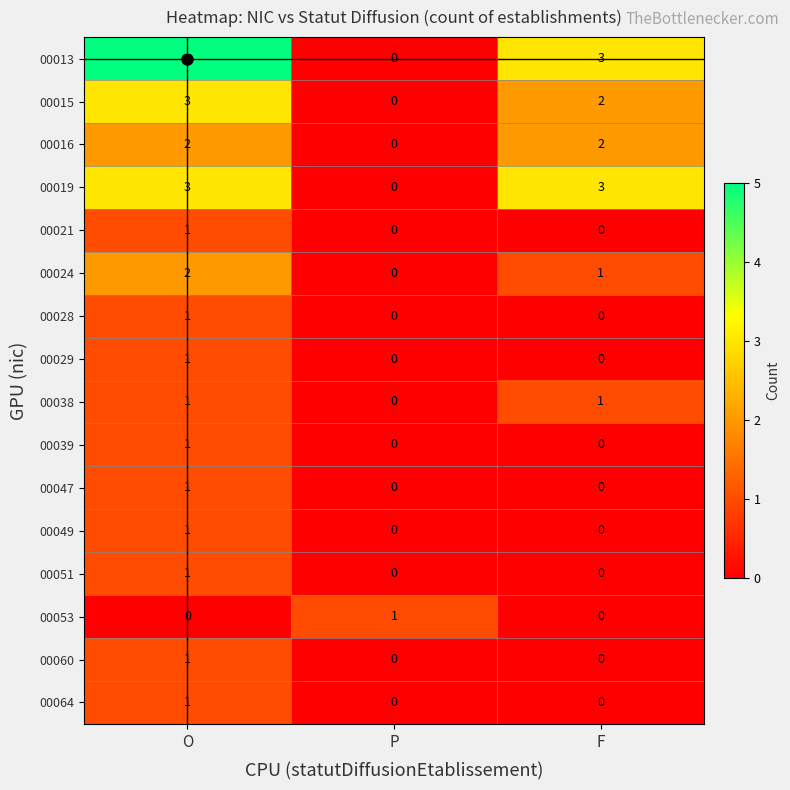

What is the total value across all series at F?

12